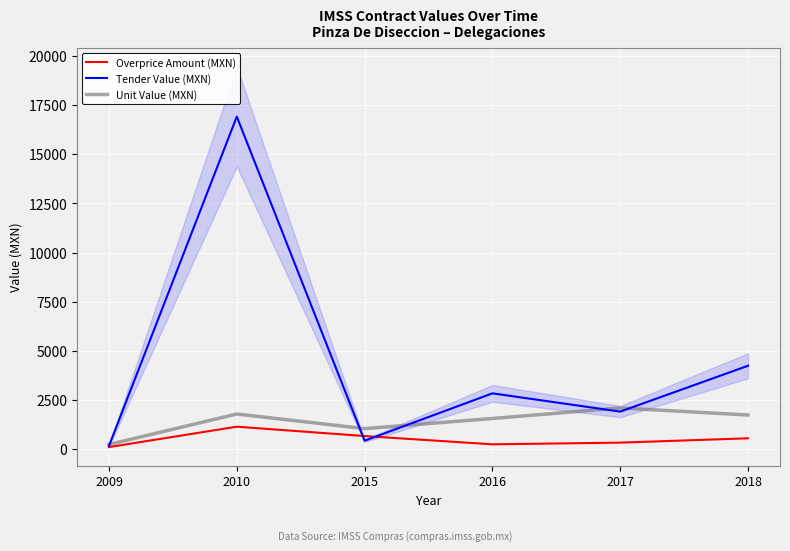

What is the spread (max minus min) of values at 2016?

2592.3